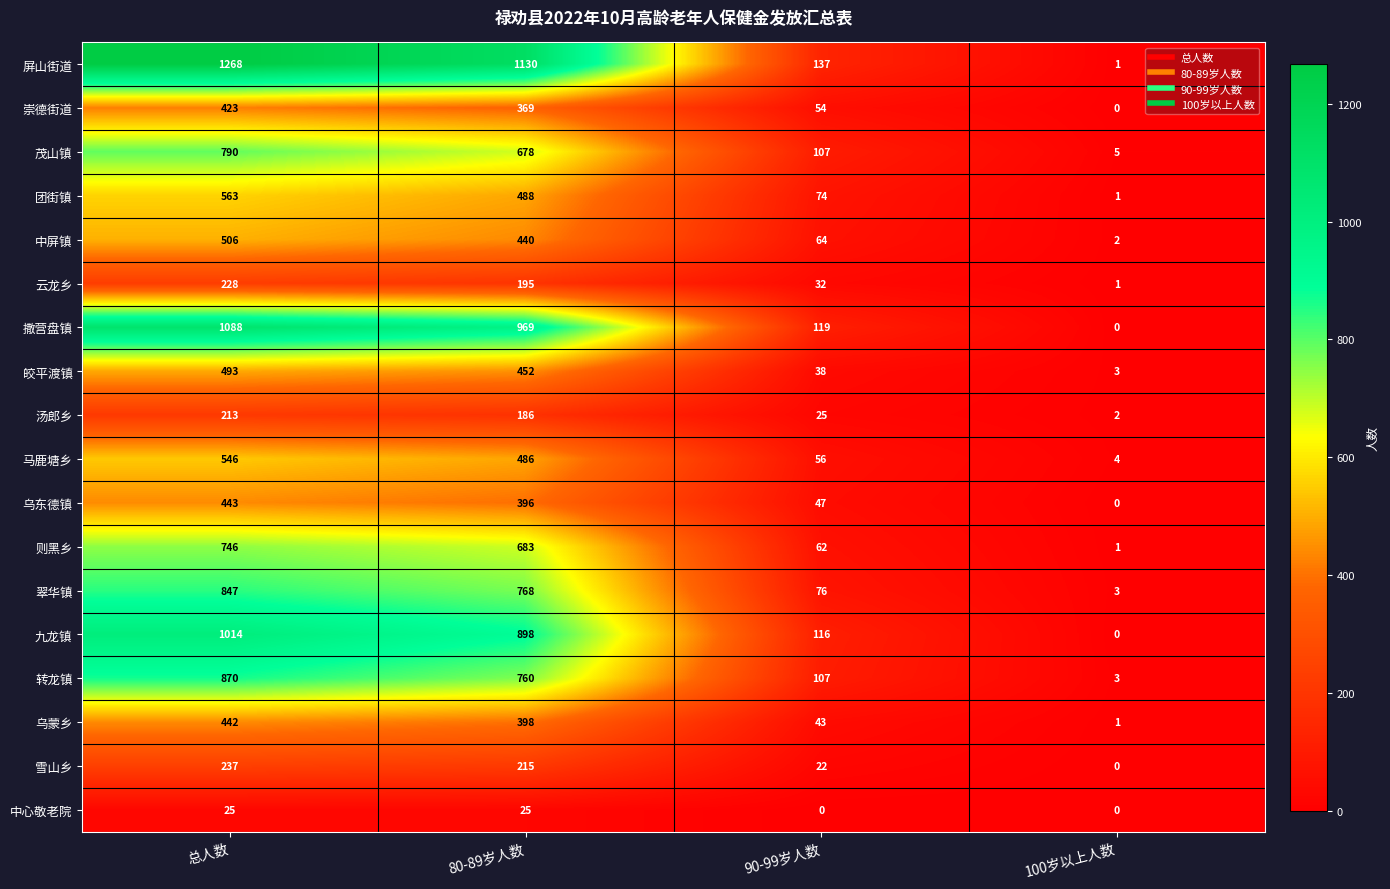

The 乌蒙乡 series shows 10 at 90-99岁人数. True or false?

False